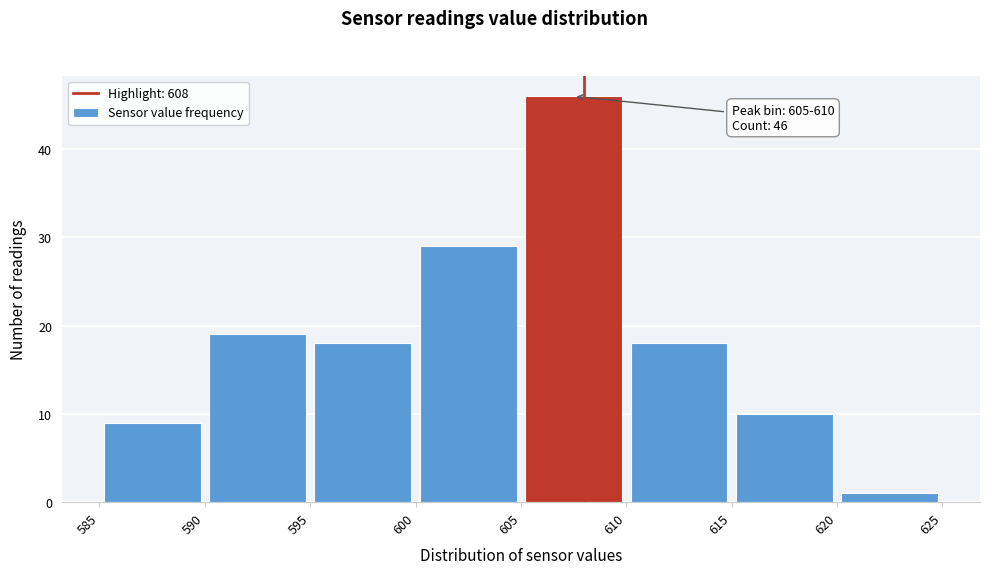

Which range on the x-axis has the tallest bar?

605 to 610